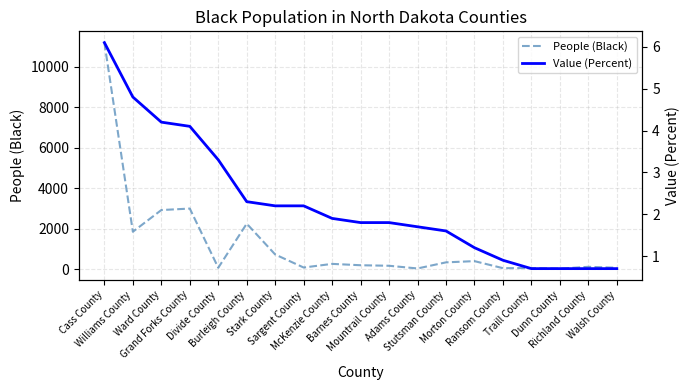

What are all the series names shown in the legend?

People (Black), Value (Percent)